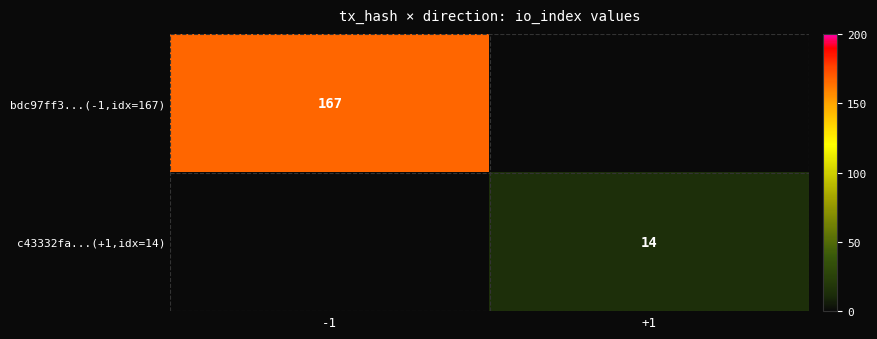

Which has a higher value, +1 or -1?

-1